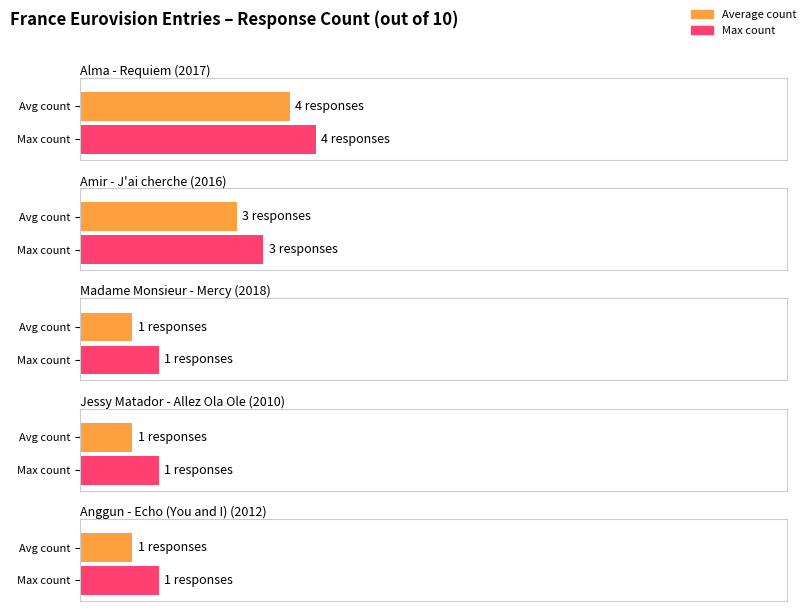

Is it true that the value at Amir - J'ai cherche (2016) is 5?

False